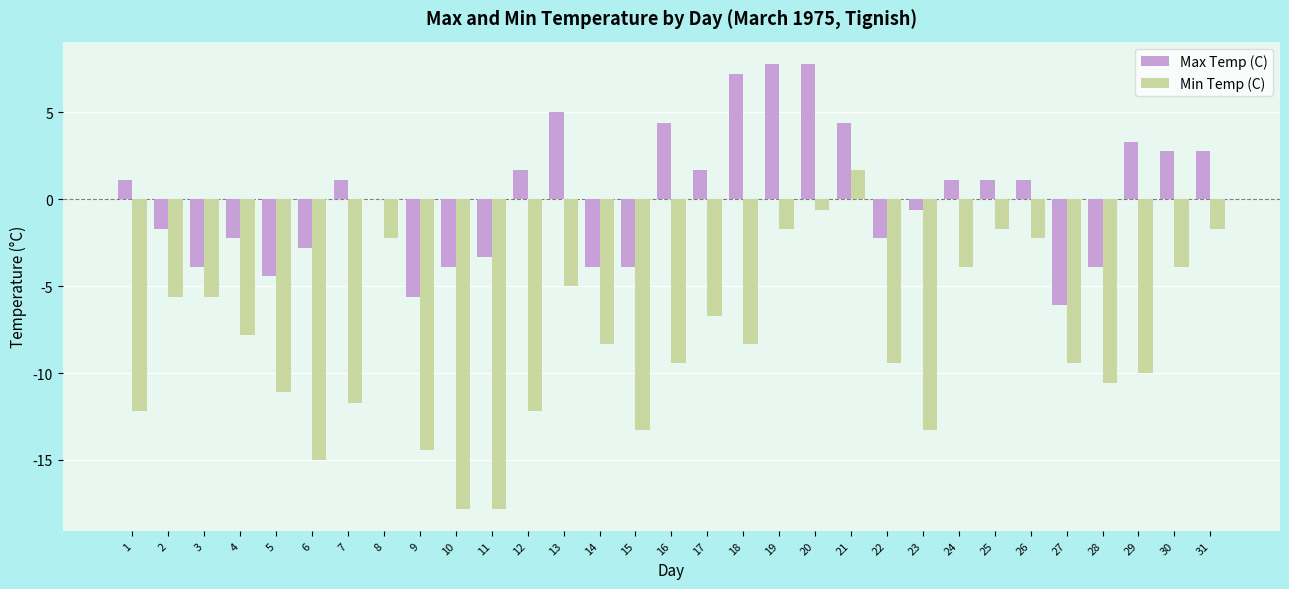

Which series has the largest total across all categories?

Max Temp (C)